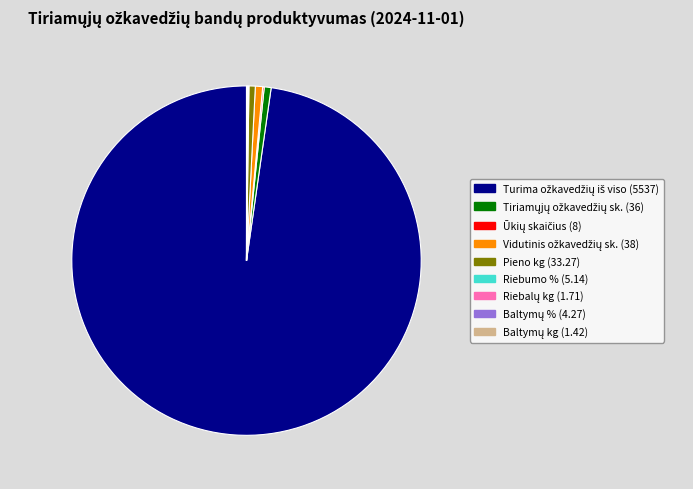

True or false: Pieno kg (33.27) accounts for 1% of the total.

True